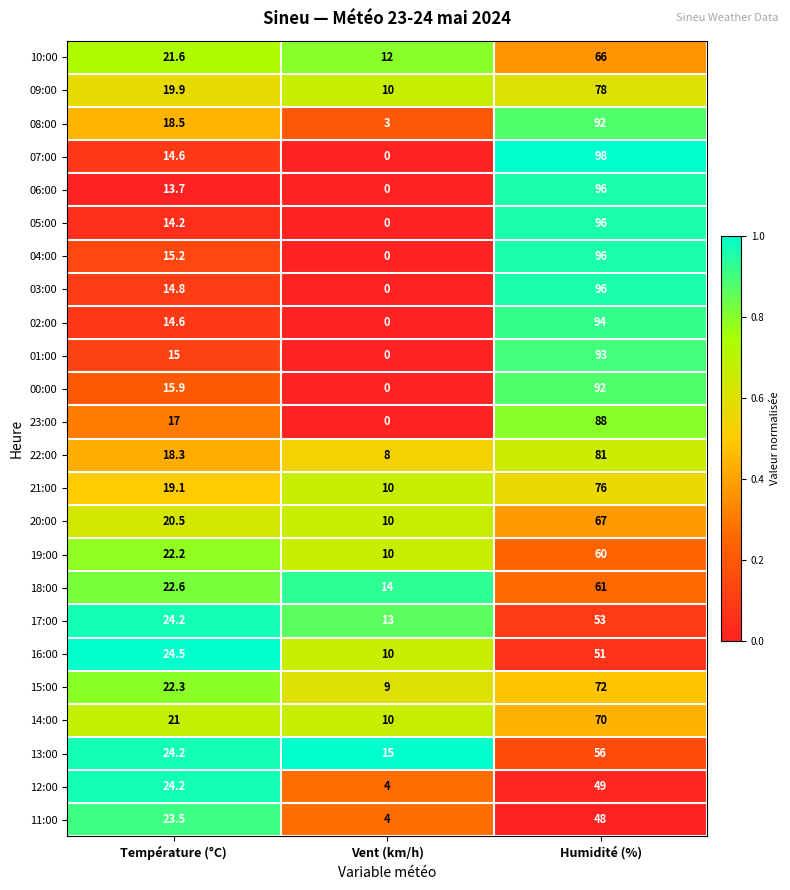

Which series has the largest total across all categories?

08:00